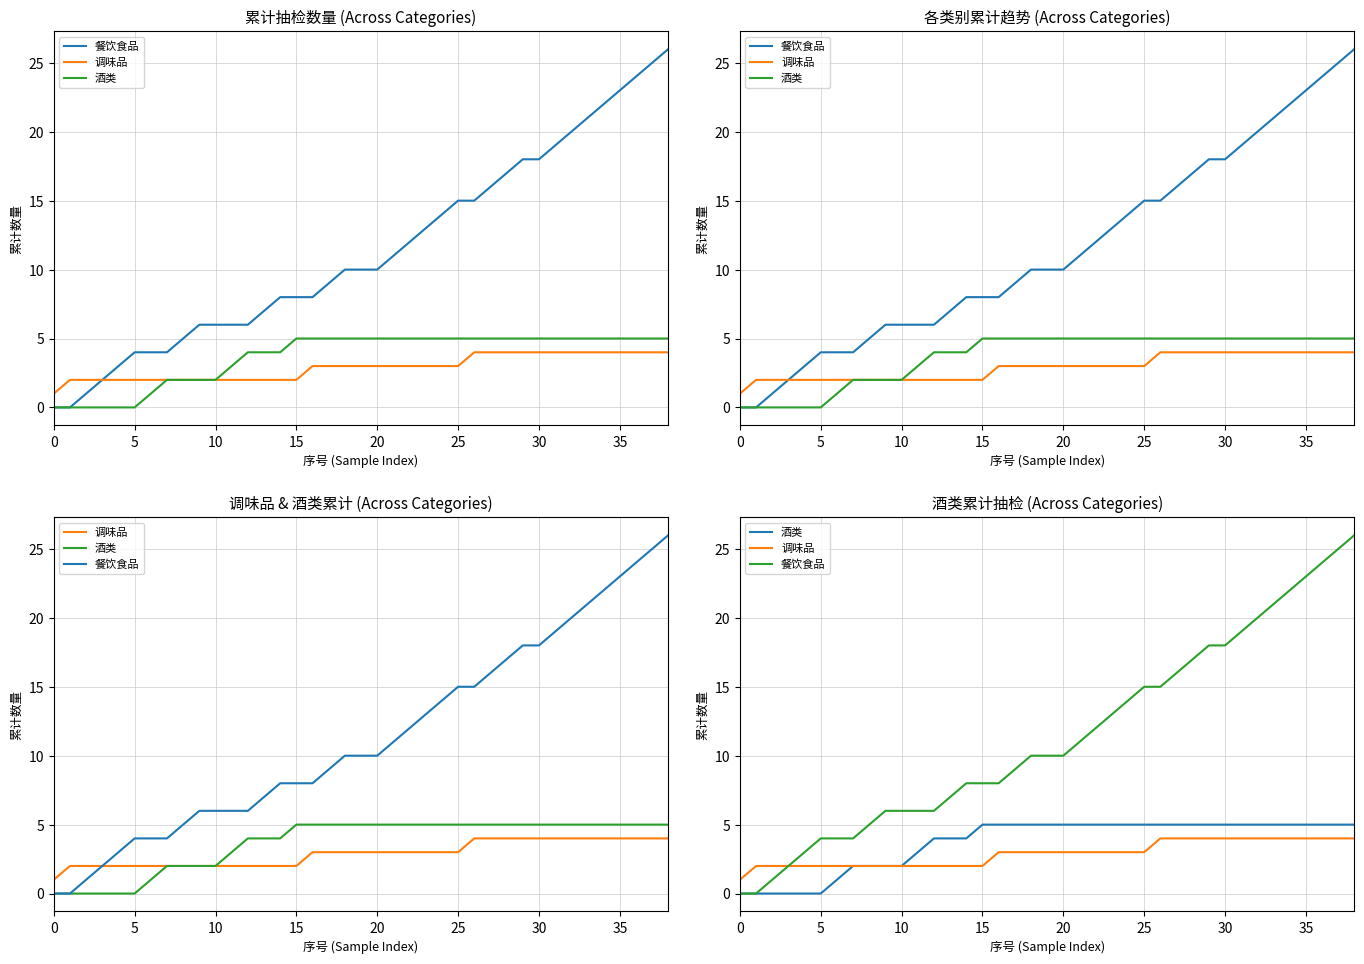

At which label does 餐饮食品 reach its peak?

38